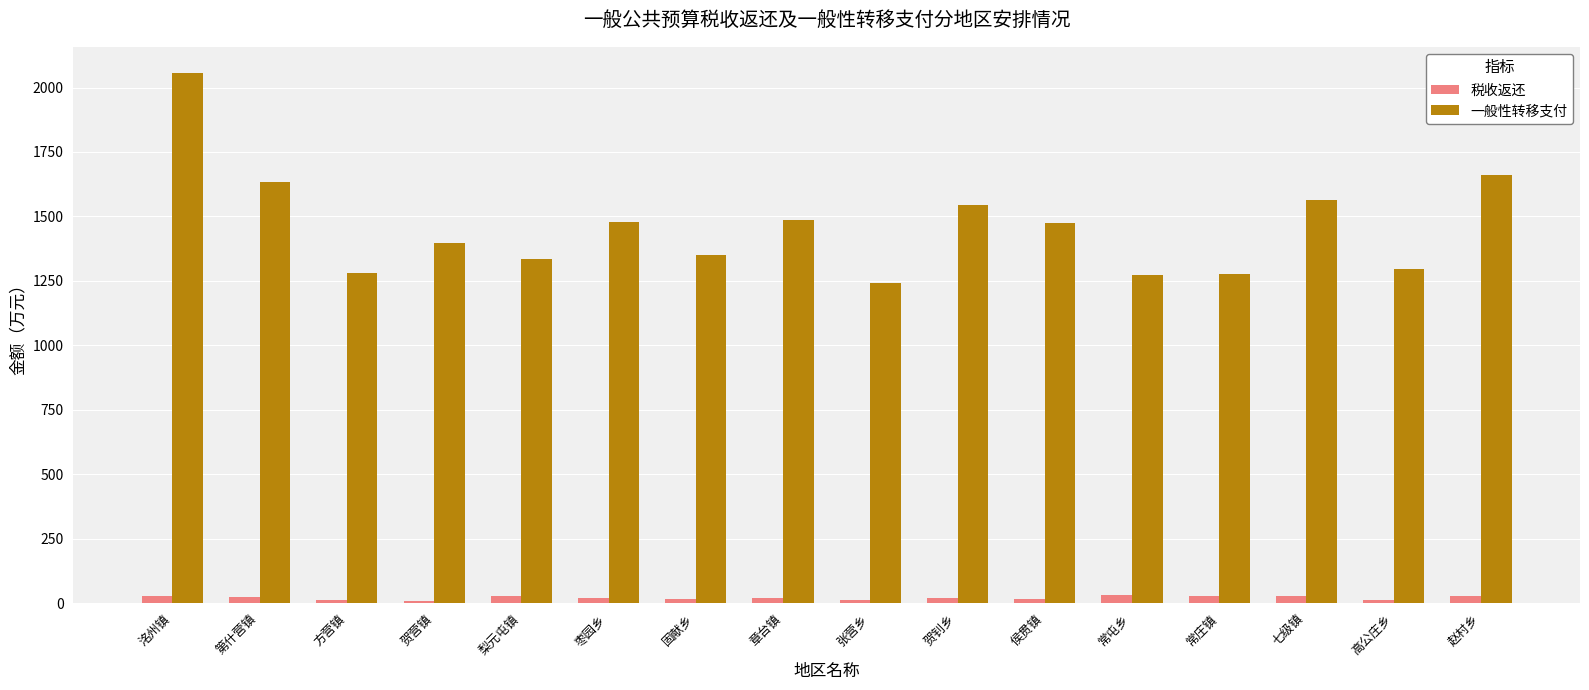

Which series has the widest spread of values?

一般性转移支付